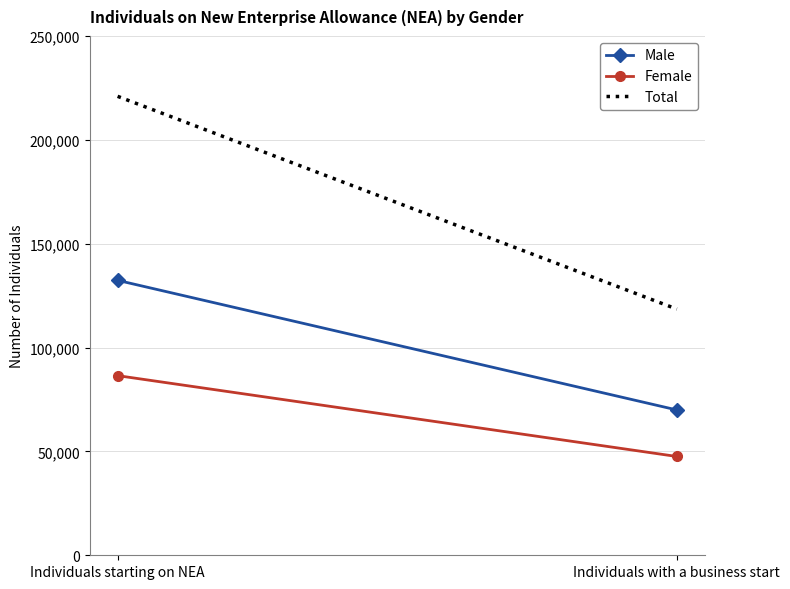

At which label is Total closest to 169725?

Individuals starting on NEA